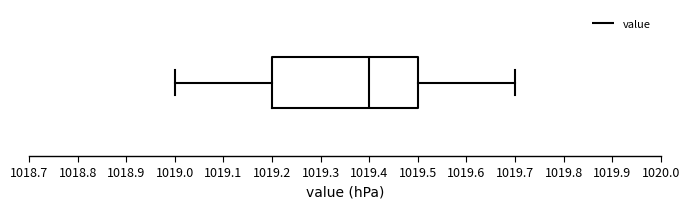

Transcribe this box plot: give where the median line is, the range the box spans, and where the two whiskers end, as read against the x-axis. The values are not printed on the chart, so give them approximately, as read against the axis.

median 1019.4, box 1019.2 to 1019.5, whiskers 1019.0 to 1019.7